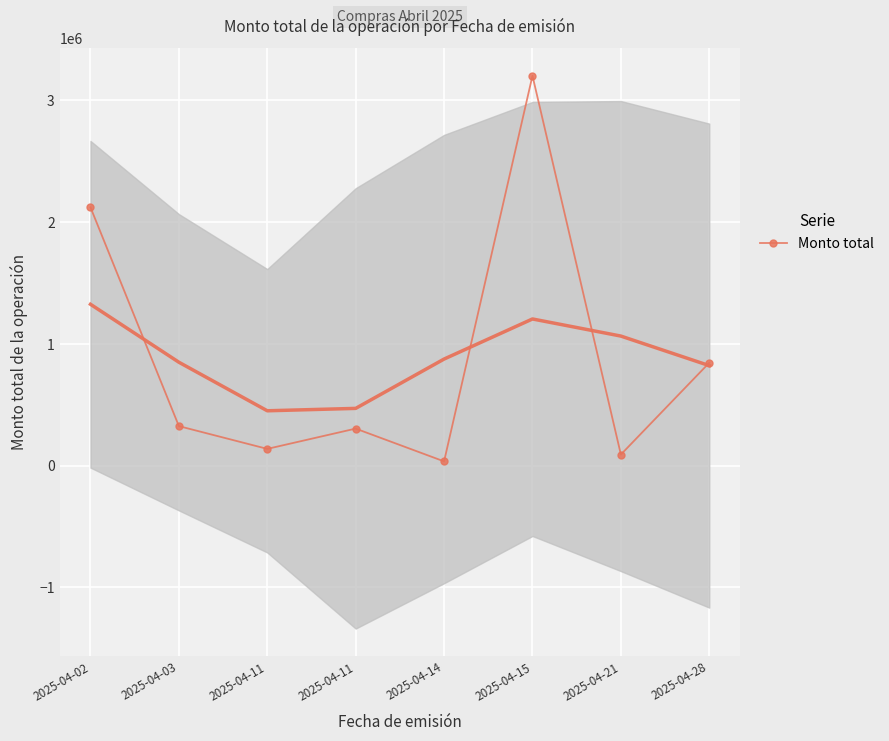

True or false: there are more than 1 points higher than both neighbors.

True